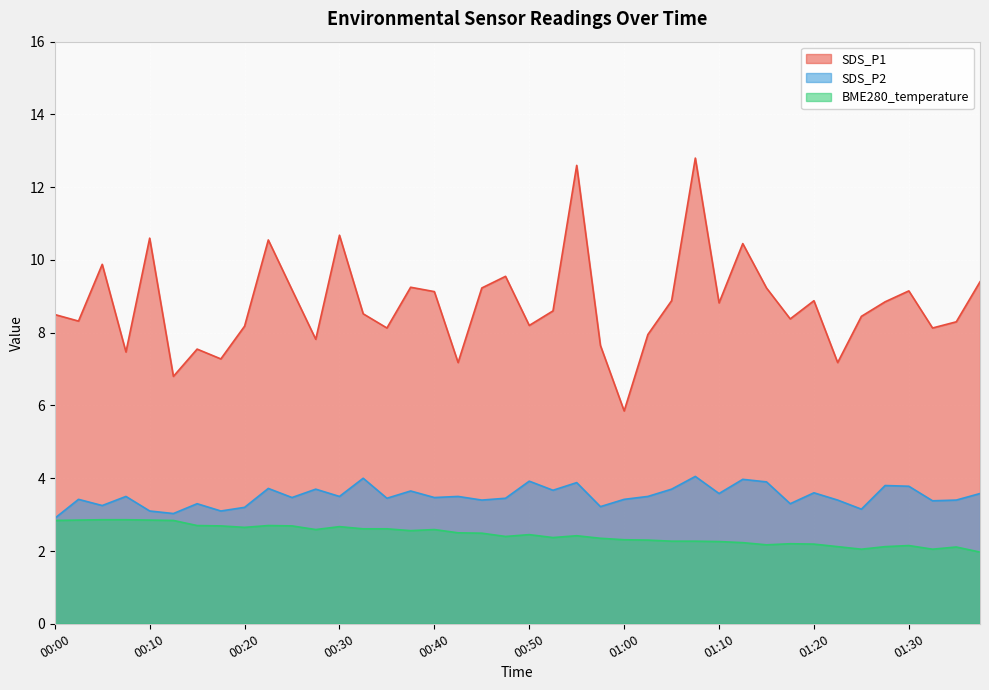

What is the approximate value of SDS_P1 at 00:07?

7.5